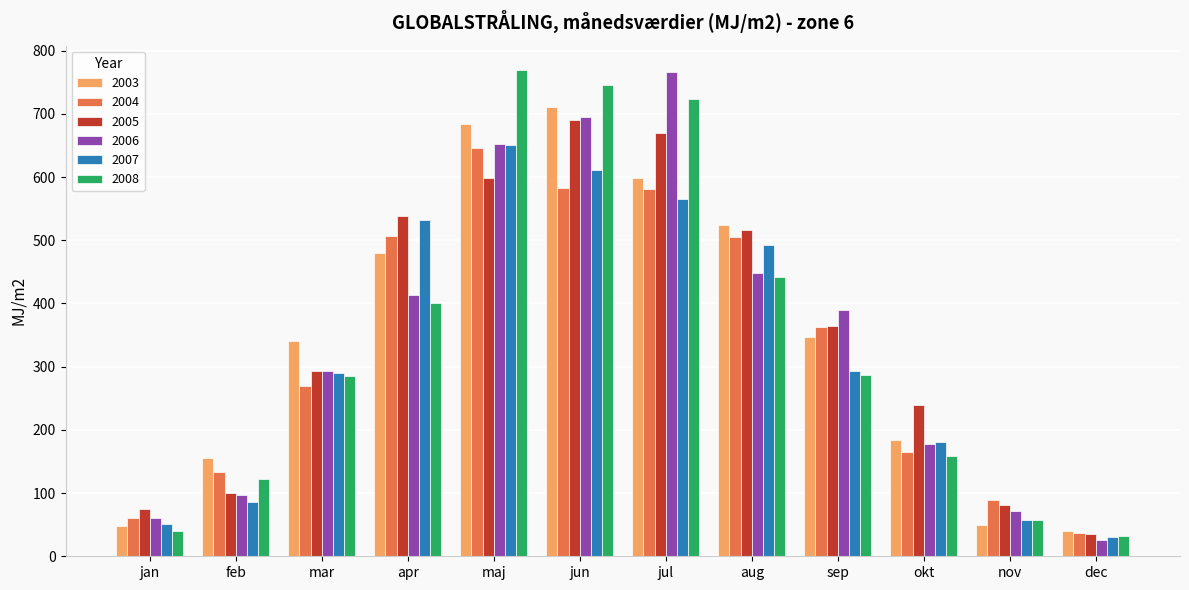

What is the sum of all 2005 values?

4199.5